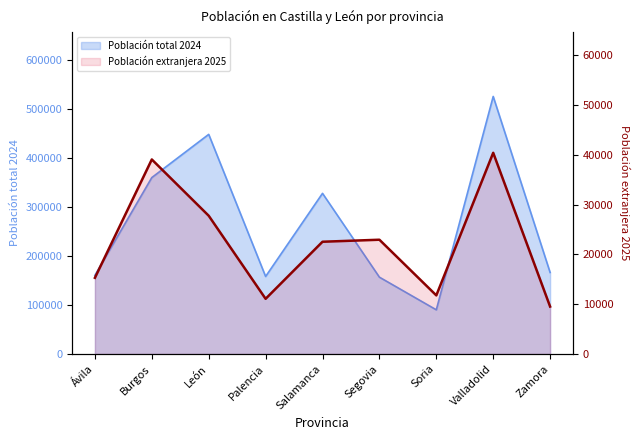

Reading left to right, what are all the values shown in this chart?

Ávila=15304	Burgos=39079	León=27772	Palencia=11087	Salamanca=22551	Segovia=22955	Soria=11772	Valladolid=40420	Zamora=9528